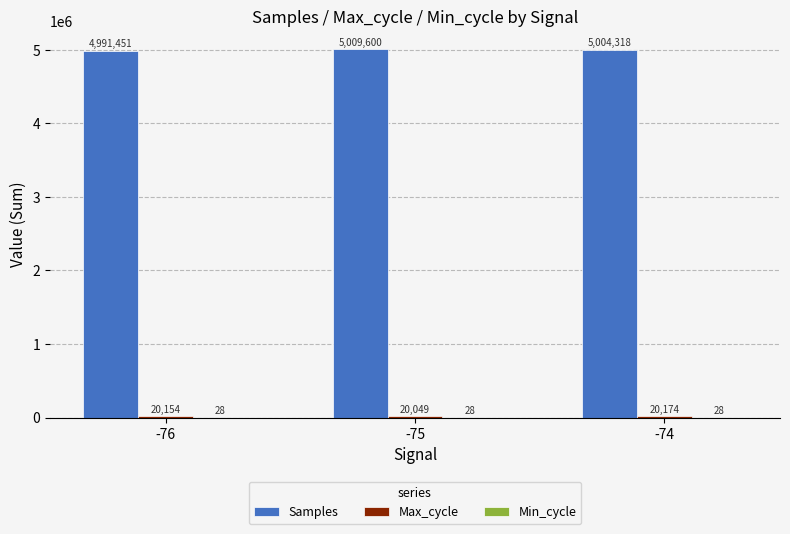

How many data points does each series have?

3